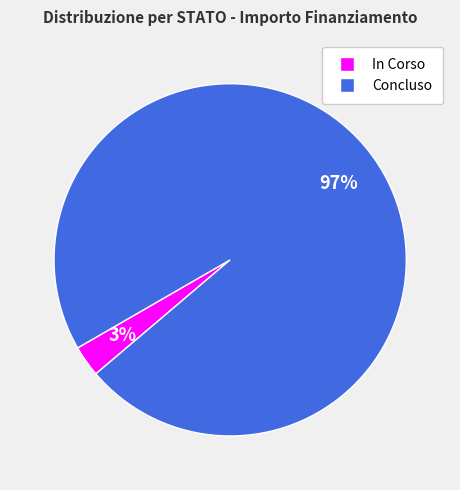

To the nearest percent, what is the difference between the largest and smallest slice percentages?

94%